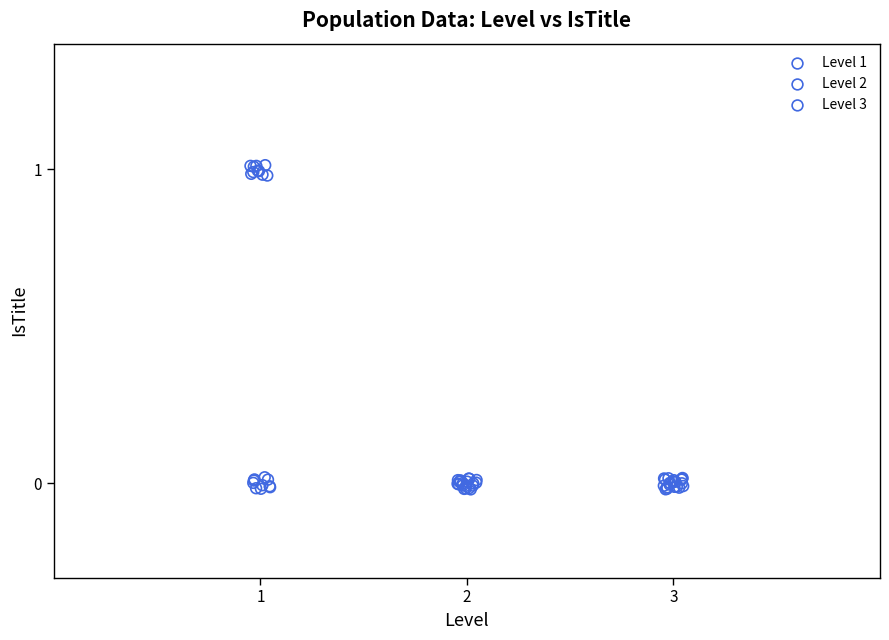

What are all the series names shown in the legend?

Level 1, Level 2, Level 3